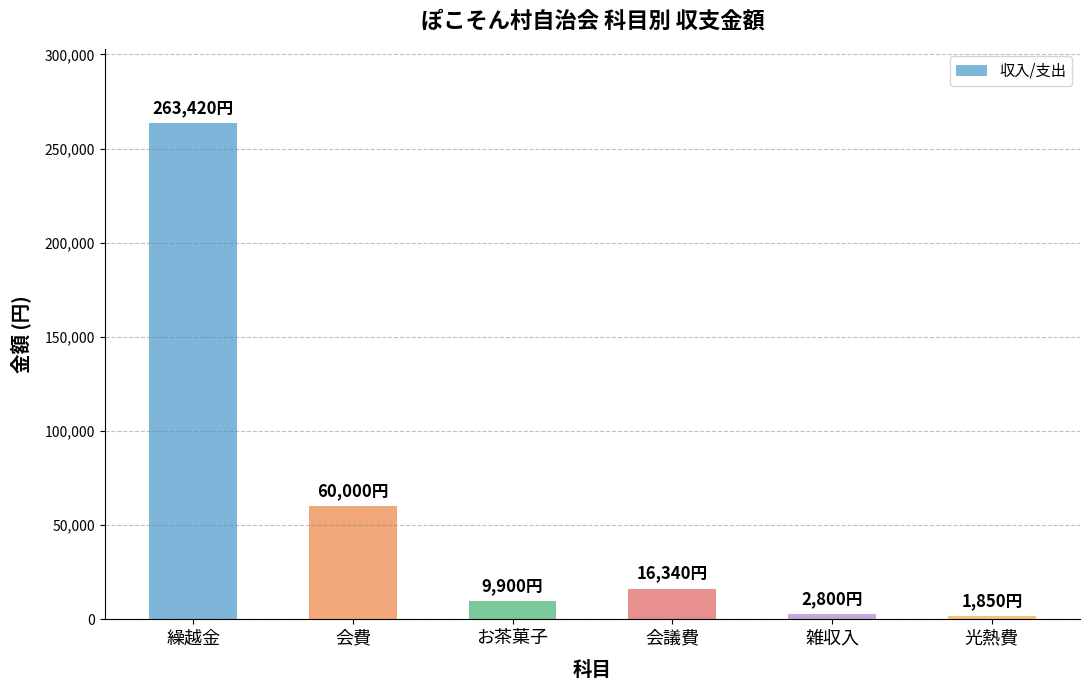

What is the ratio of the value at 会議費 to the value at 繰越金?

0.1